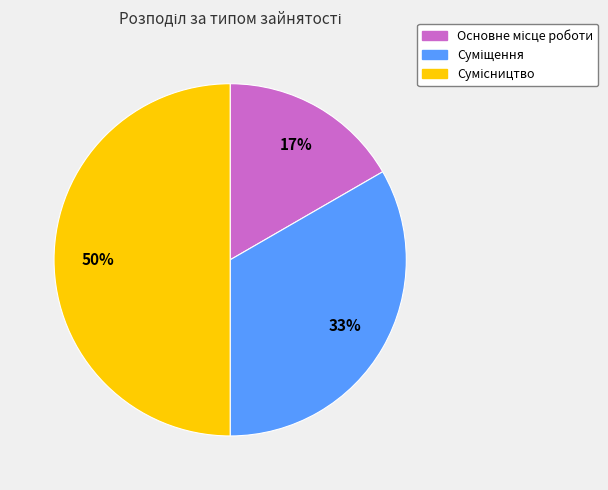

To the nearest percent, what is the difference between the largest and smallest slice percentages?

33%